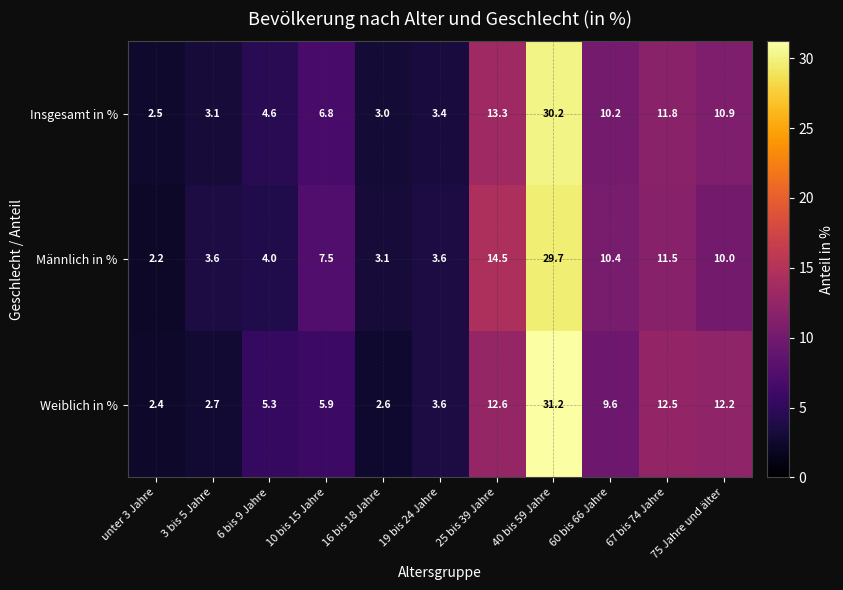

The Insgesamt in % series shows 10.2 at 60 bis 66 Jahre. True or false?

True